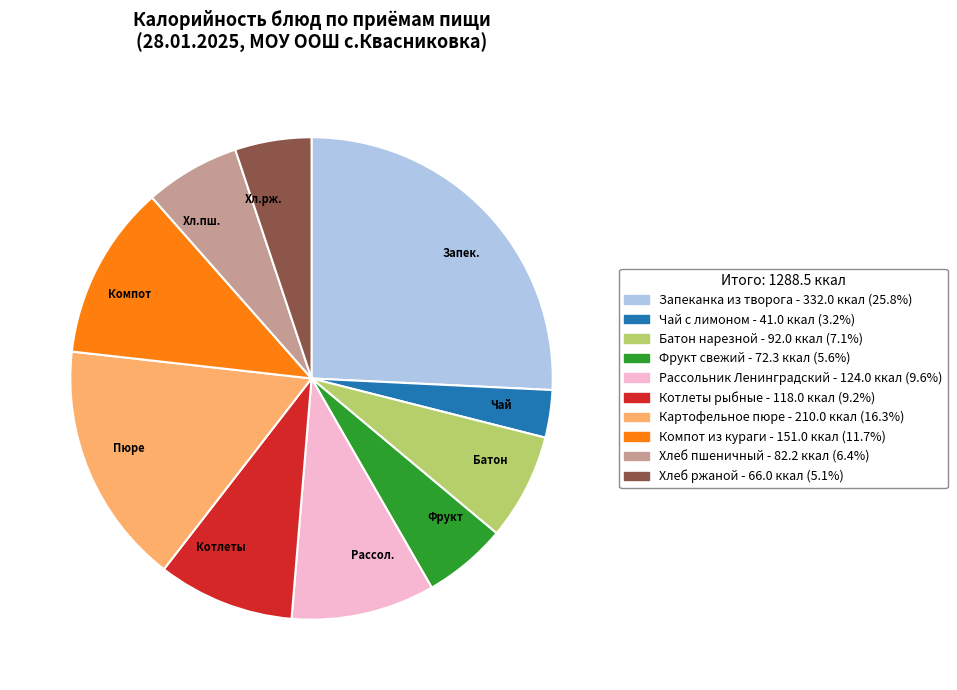

Combined, do Пюре and Хл.пш. account for over 50%?

No